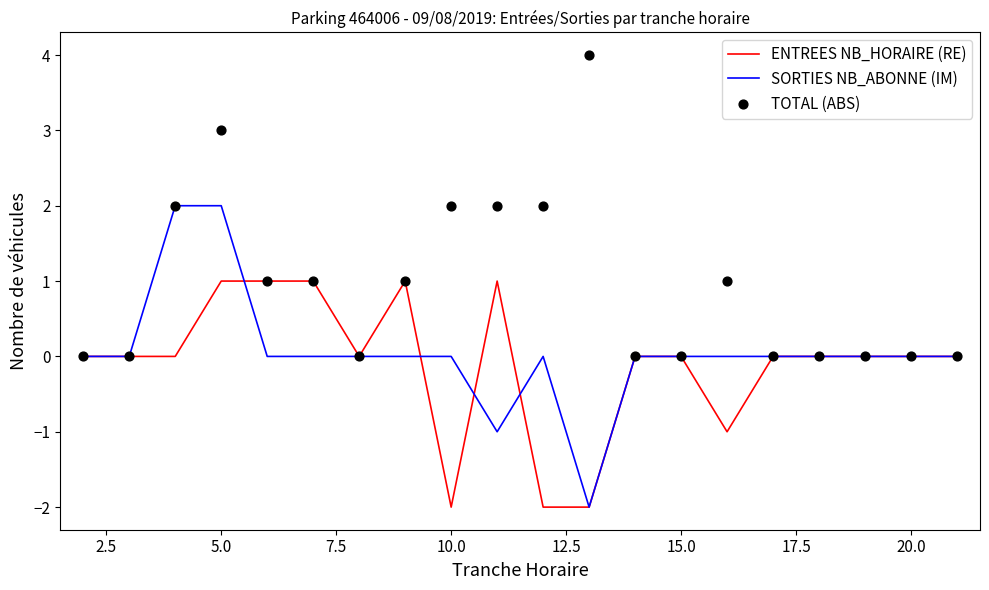

Which series contains the highest Y value?

TOTAL (ABS)